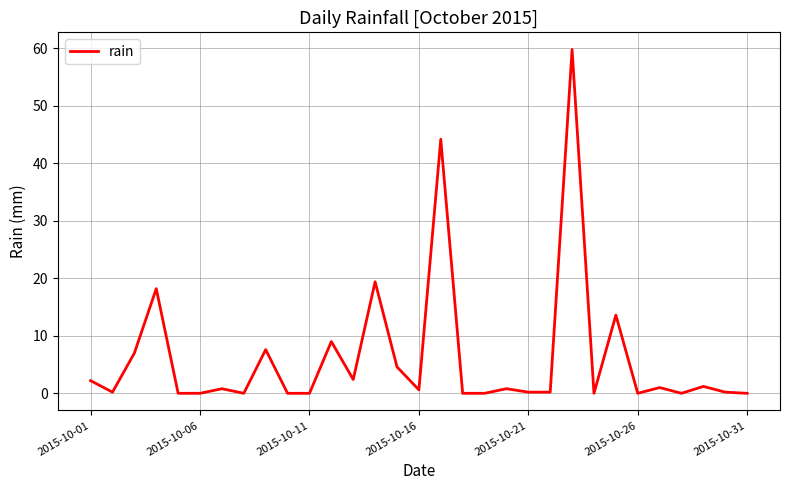

What is the sum of all values?

193.2